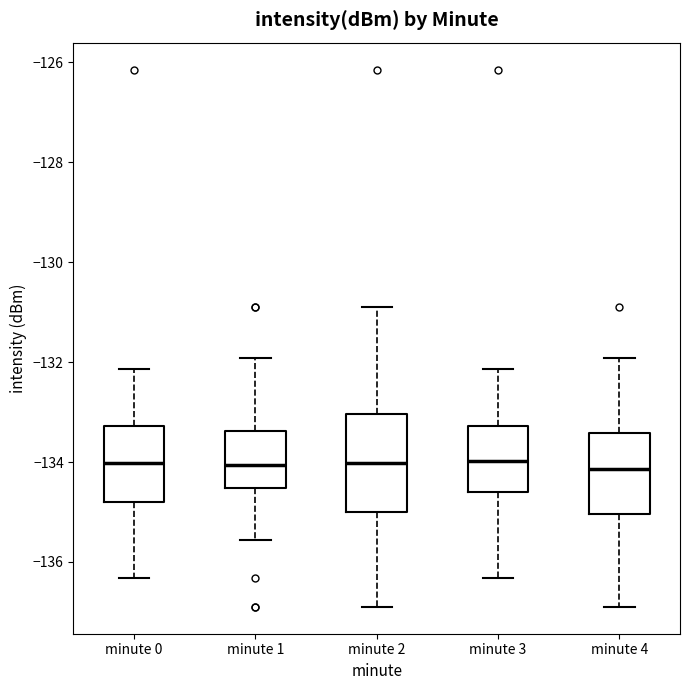

Which box is the tallest, from its lower edge to its upper edge?

minute 2